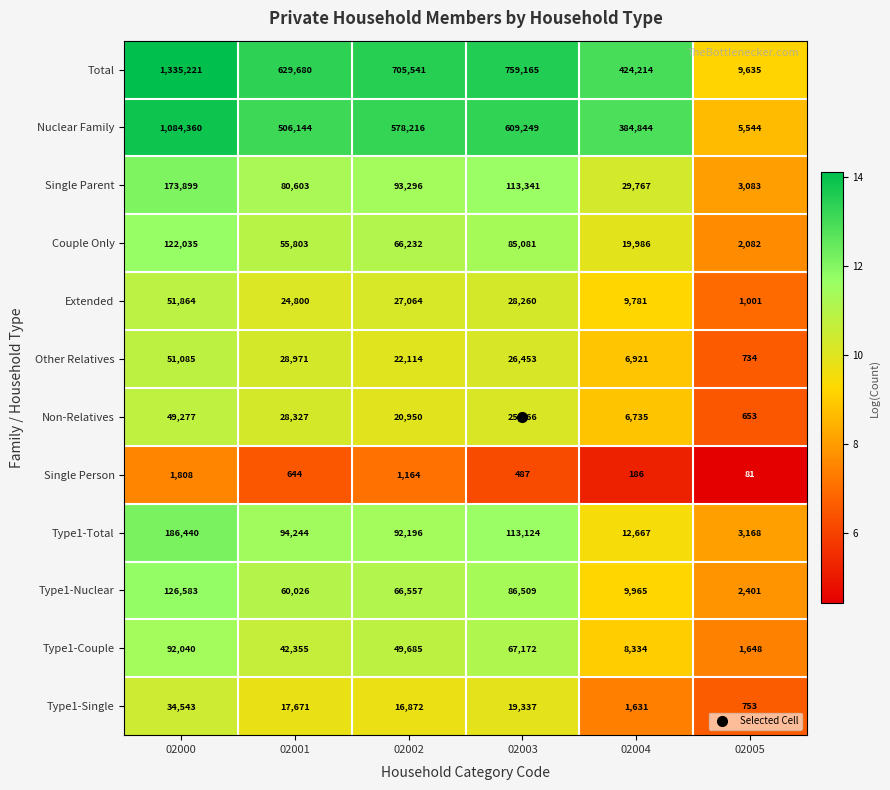

Between 02002 and 02003, which series saw the biggest shift?

Total